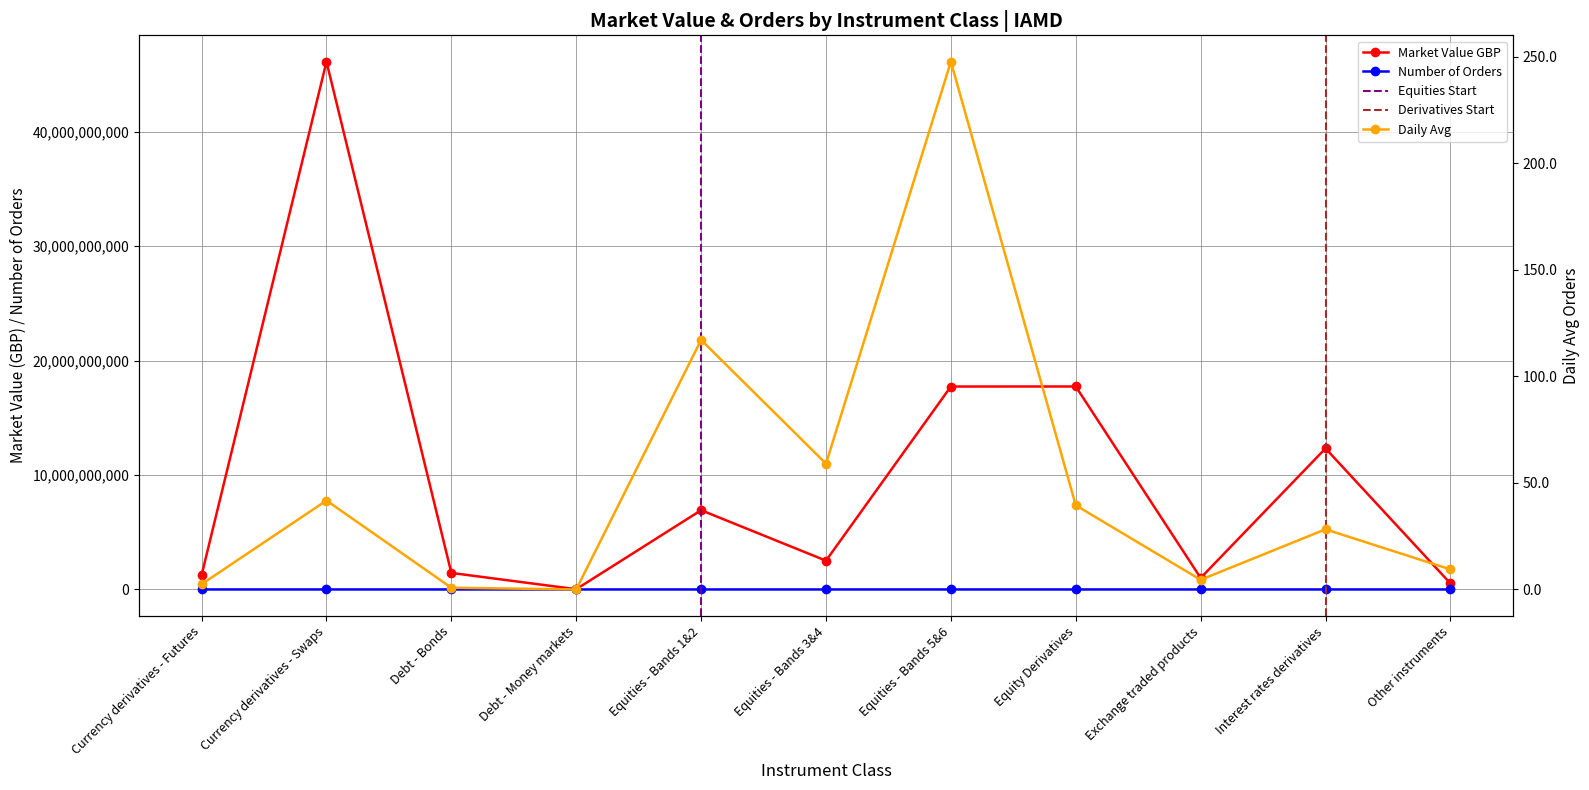

What position from the right is Currency derivatives - Futures?

11